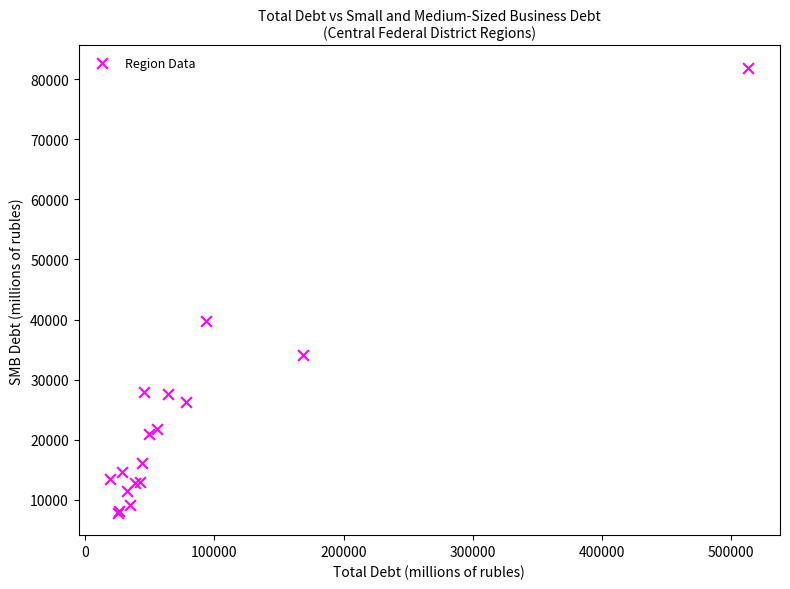

What Y value in the scatter plot is closest to 44875?

39777.2